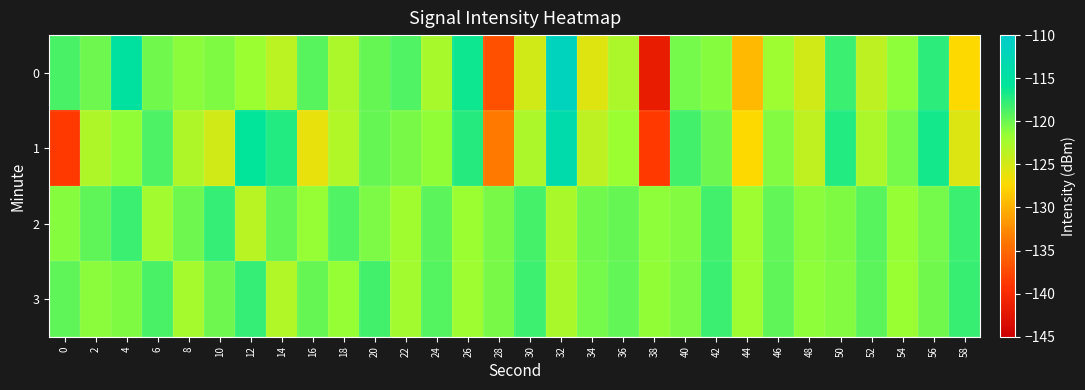

Between 6 and 36, which series saw the biggest shift?

1